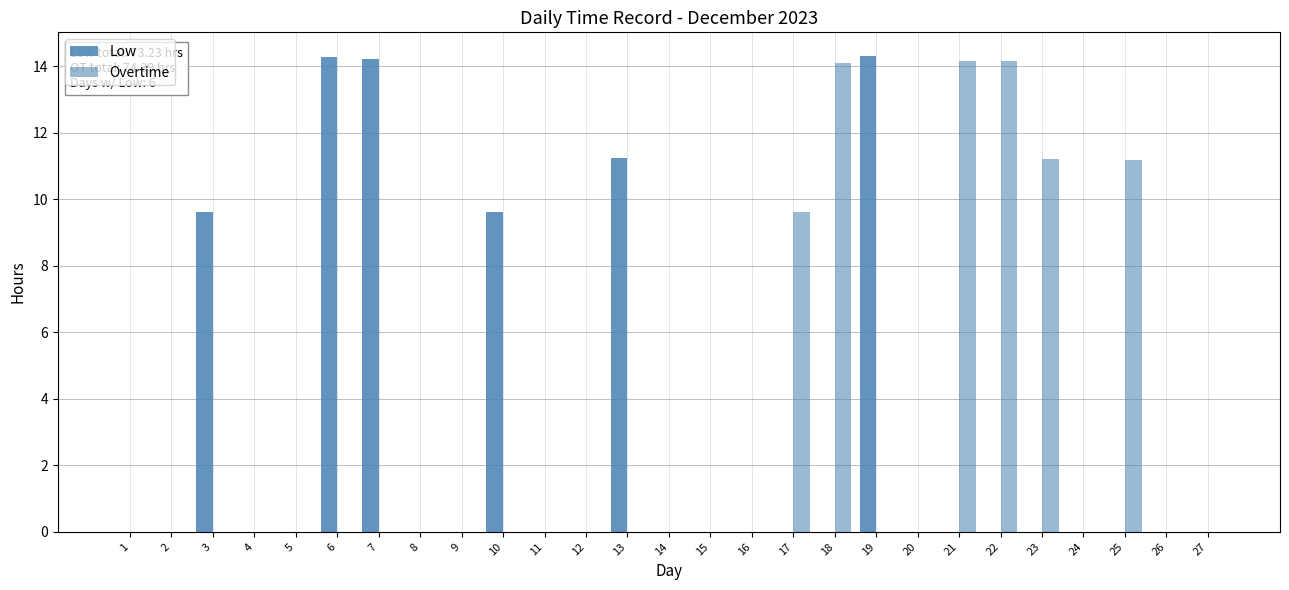

Count the number of data series in this chart.

2